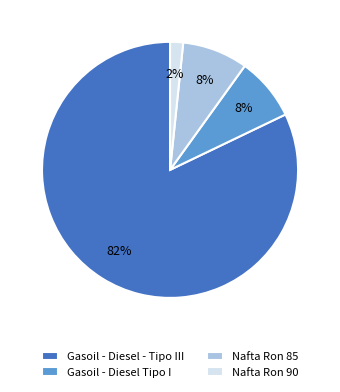

True or false: Gasoil - Diesel - Tipo III accounts for 70% of the total.

False